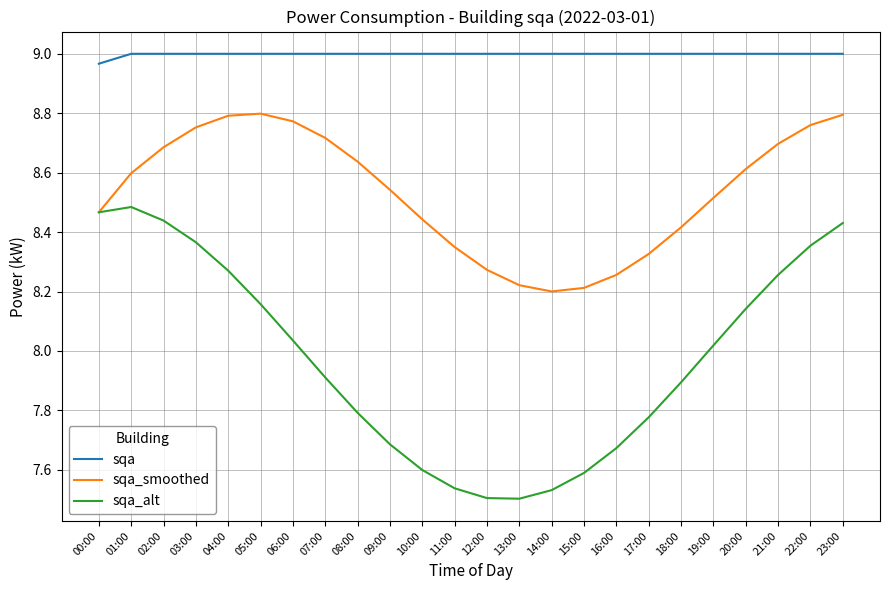

How many distinct data groups are displayed?

3